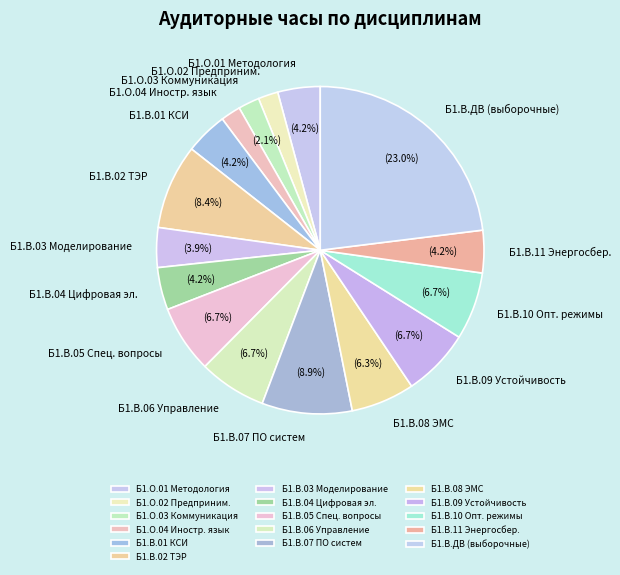

Count the number of slices in the pie.

16